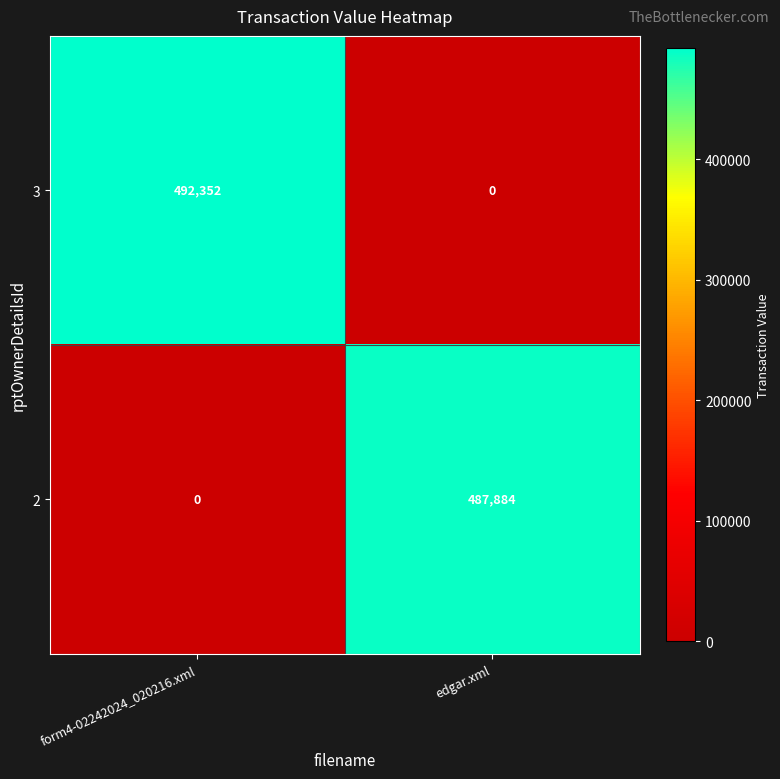

Reading right to left, list all the values displayed in this chart.

3: edgar.xml=0	form4-02242024_020216.xml=492352
2: edgar.xml=487884	form4-02242024_020216.xml=0